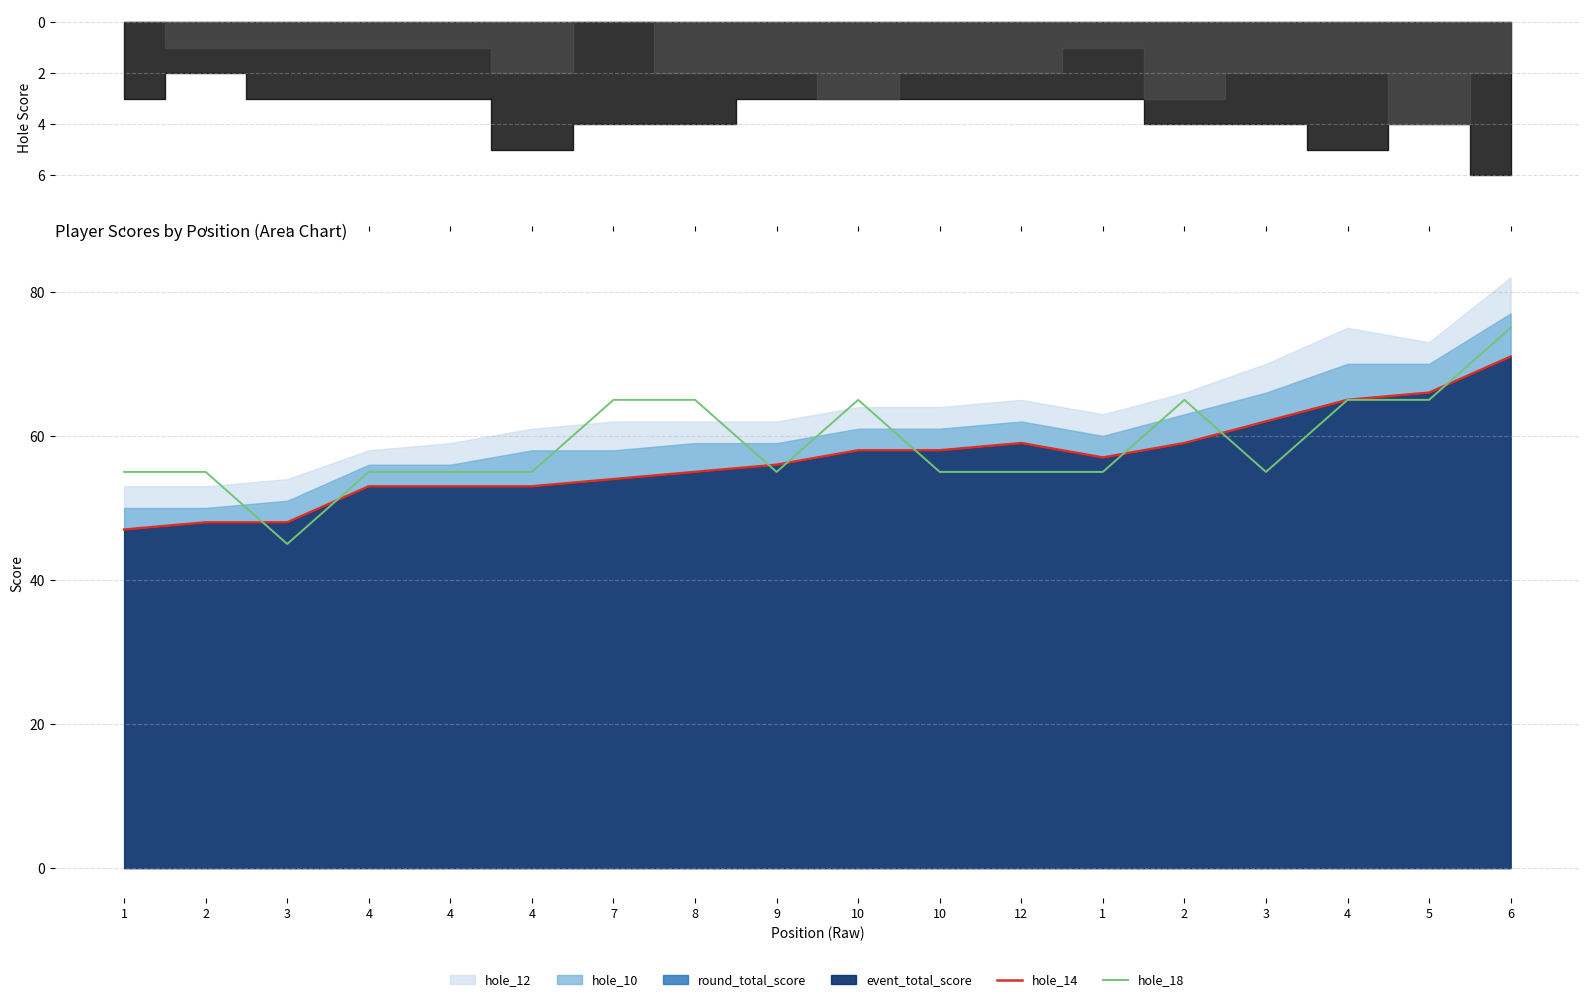

Between which two adjacent categories do hole_18 and hole_14 first intersect?

2 and 3